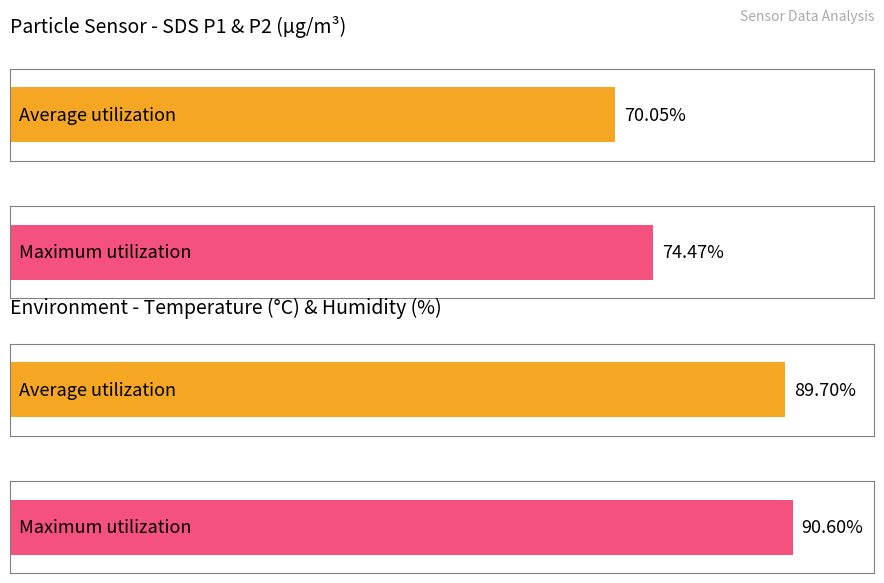

Between SDS_P1 and SDS_P2, which series saw the biggest shift?

Maximum utilization